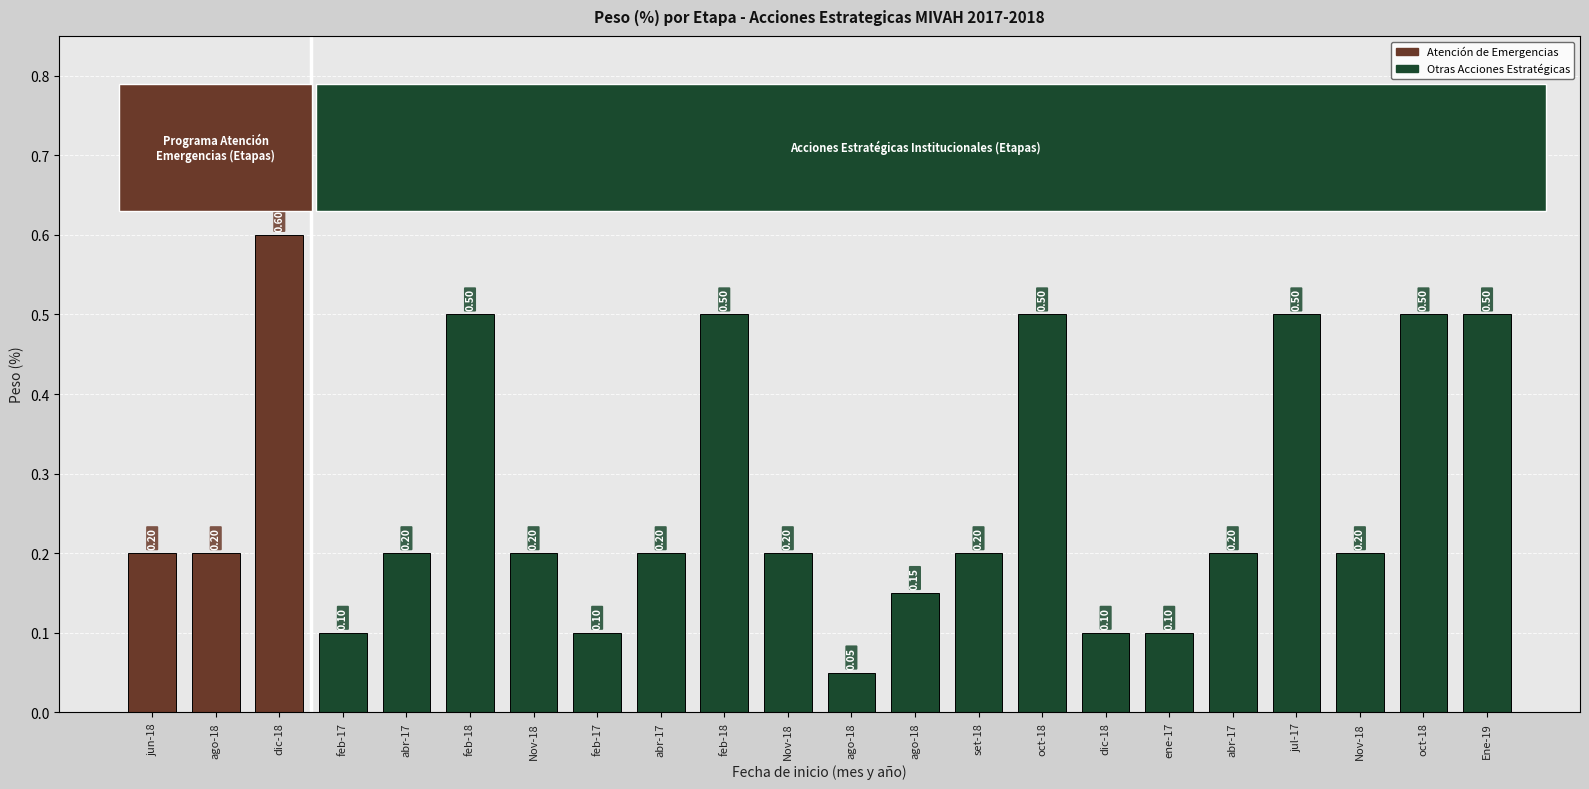

The value at feb-18 is 0.9. True or false?

False